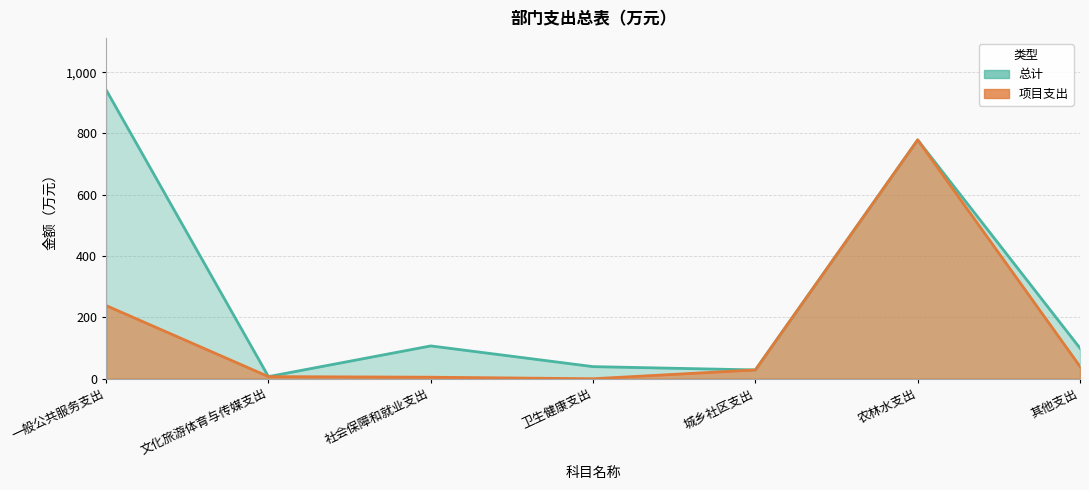

Reading left to right, transcribe all the data shown in this chart.

总计: 942.2	7.0	107.1	39.5	28.8	779.0	99.6
项目支出: 238.7	7.0	5.0	0.0	28.8	779.0	40.1